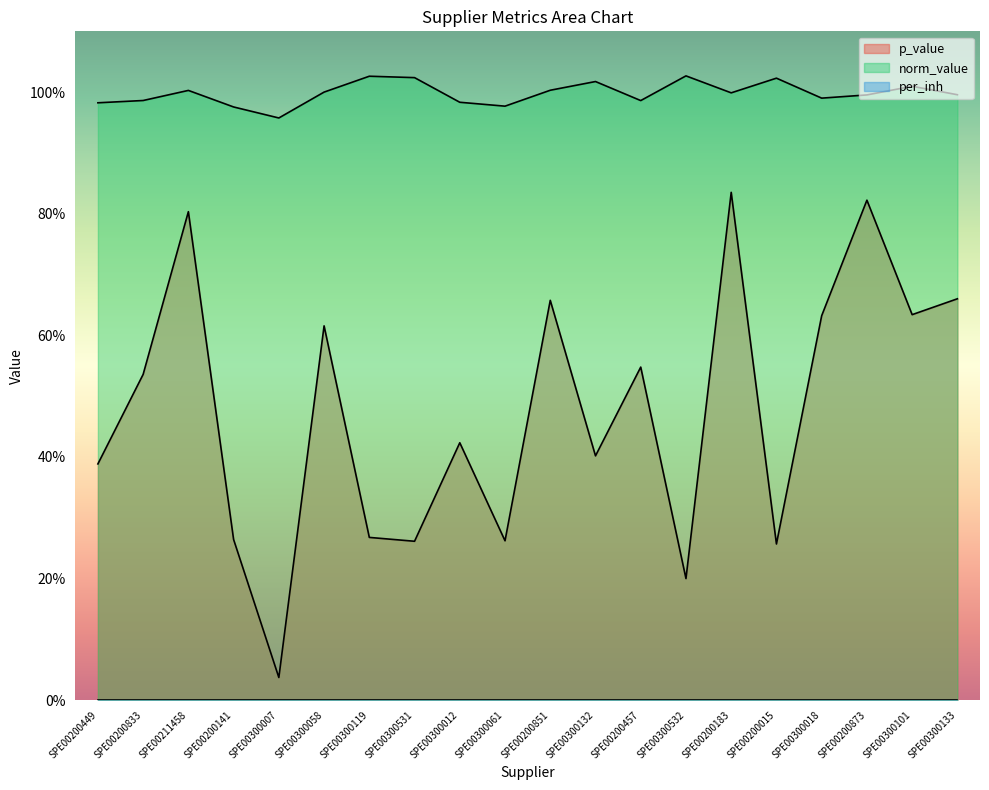

Is it true that norm_value equals 1.3 at SPE00200141?

False